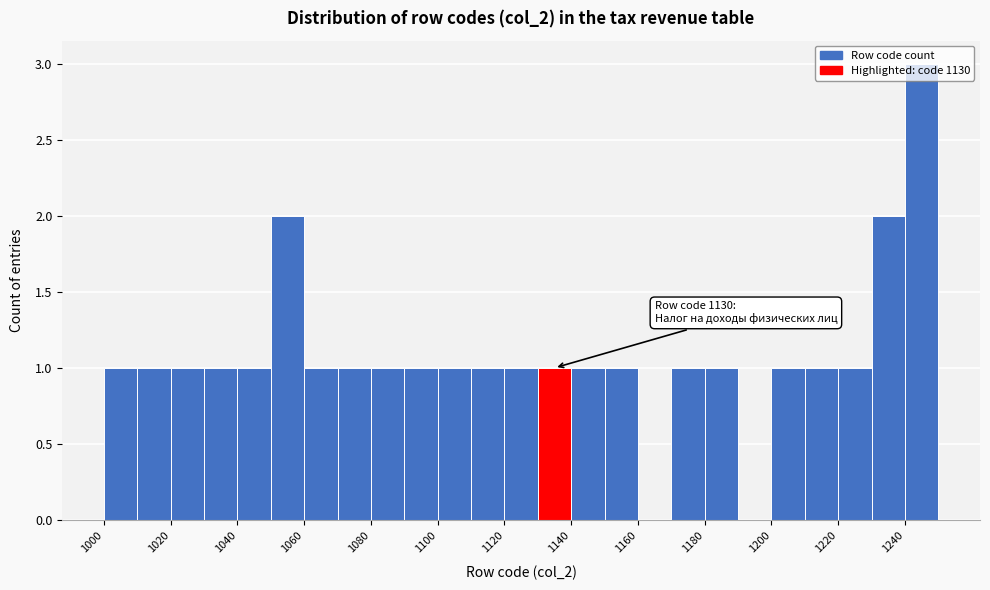

Which range on the x-axis has the tallest bar?

1240 to 1250